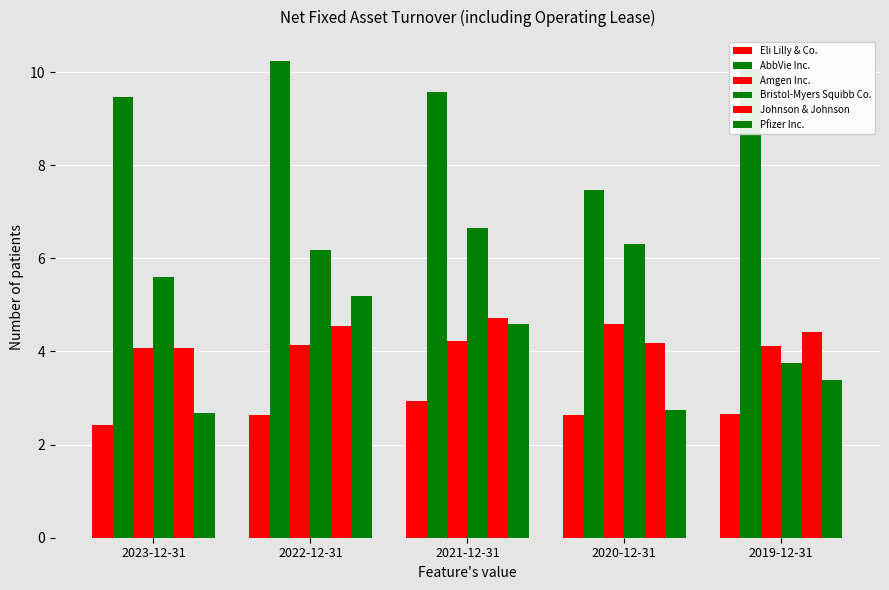

Rank the series by their maximum value, from lowest to highest.

Eli Lilly & Co., Amgen Inc., Johnson & Johnson, Pfizer Inc., Bristol-Myers Squibb Co., AbbVie Inc.